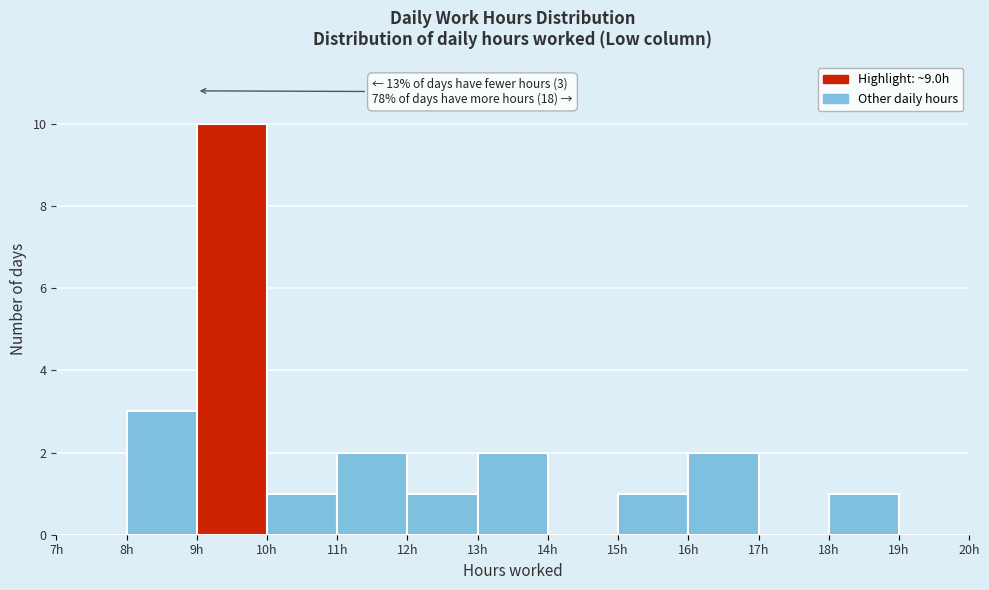

Over which range of the x-axis is the bar tallest?

9 to 10